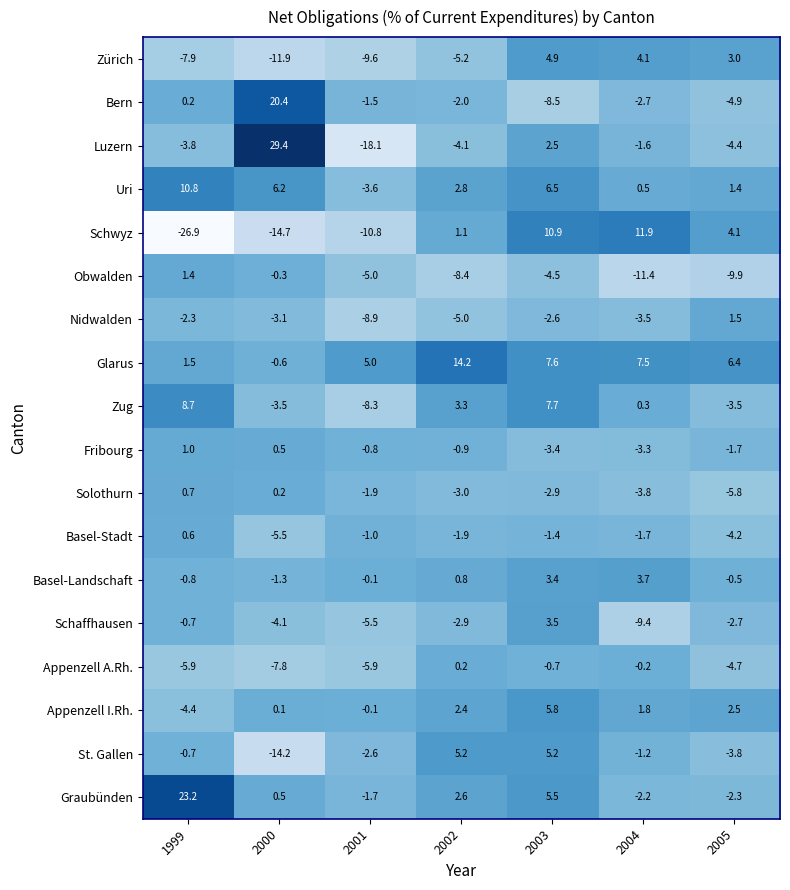

At which category is the sum across all series the highest?

2003